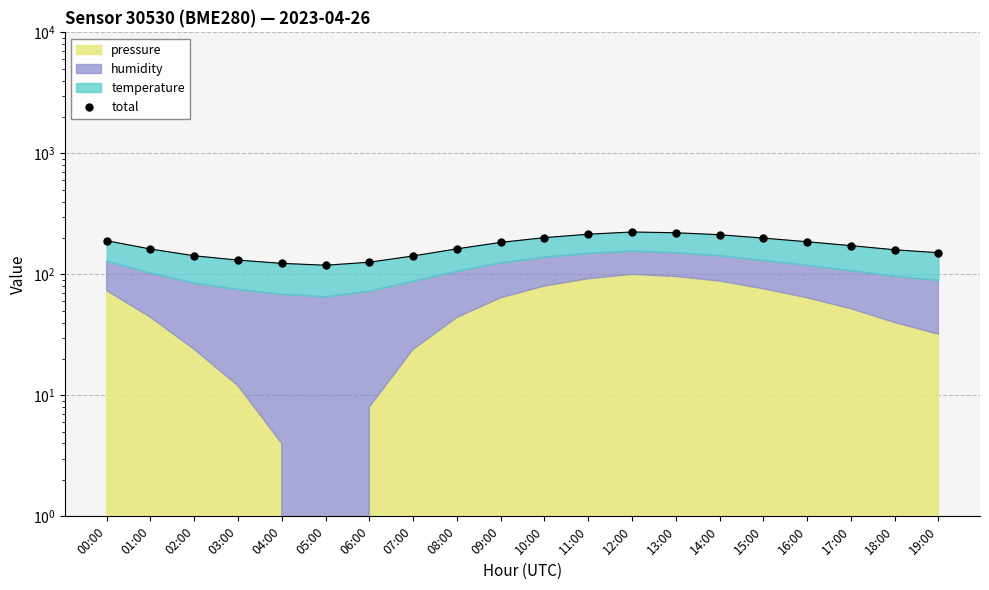

What is the difference between the maximum and second lowest values?

100.7